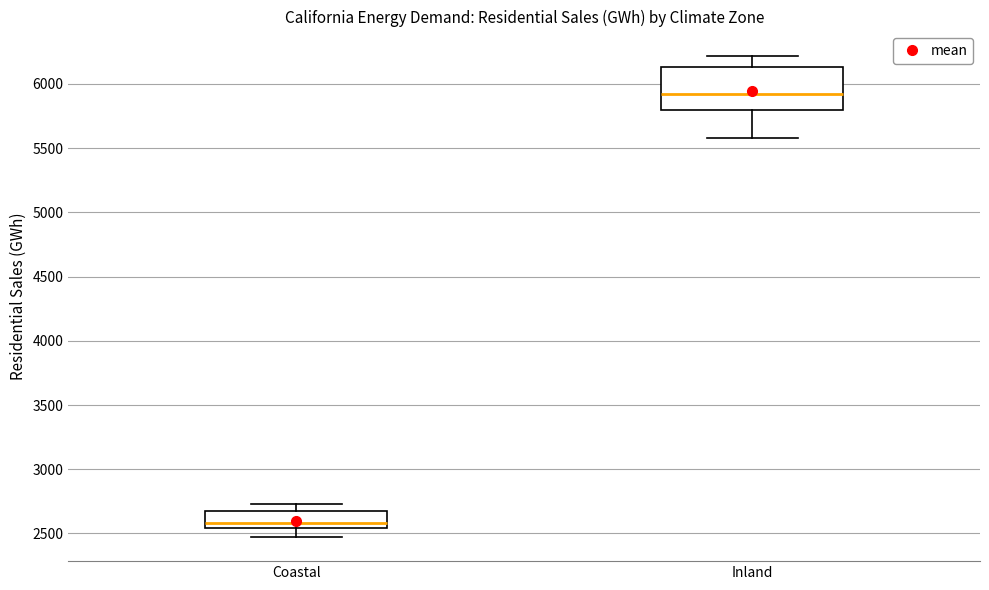

Reading left to right, transcribe this box plot: for each box, give where its median line is, the range the box spans, and where its two whiskers end, as read against the y-axis. The values are not printed on the chart, so give them approximately, as read against the axis.

Coastal: median 2600, box 2550 to 2700, whiskers 2450 to 2750
Inland: median 5900, box 5800 to 6150, whiskers 5600 to 6200